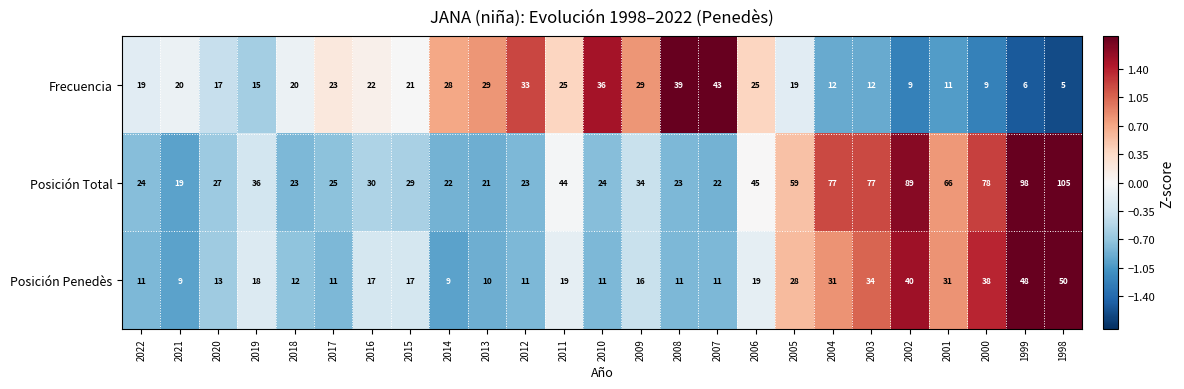

Rank the series at 2009 from highest to lowest value.

Posición Total, Frecuencia, Posición Penedès